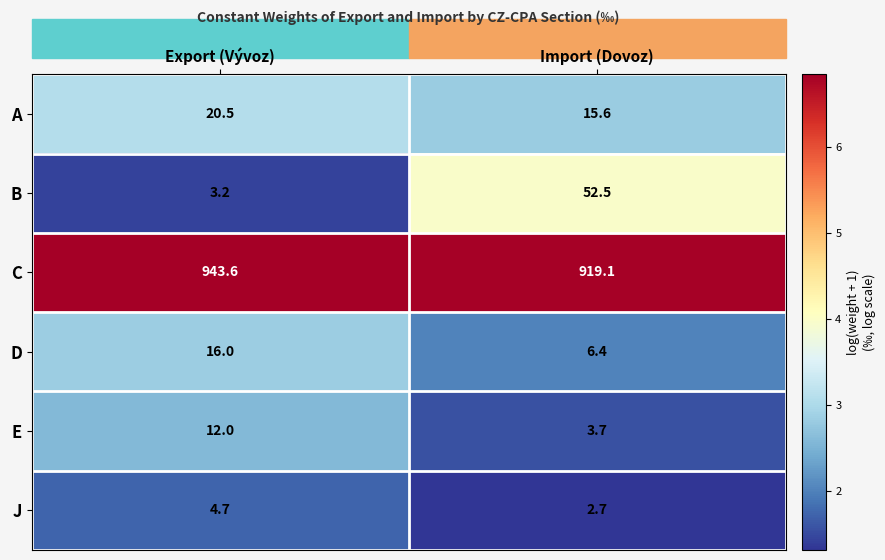

What is the total value across all series at Export (Vývoz)?

1000.0